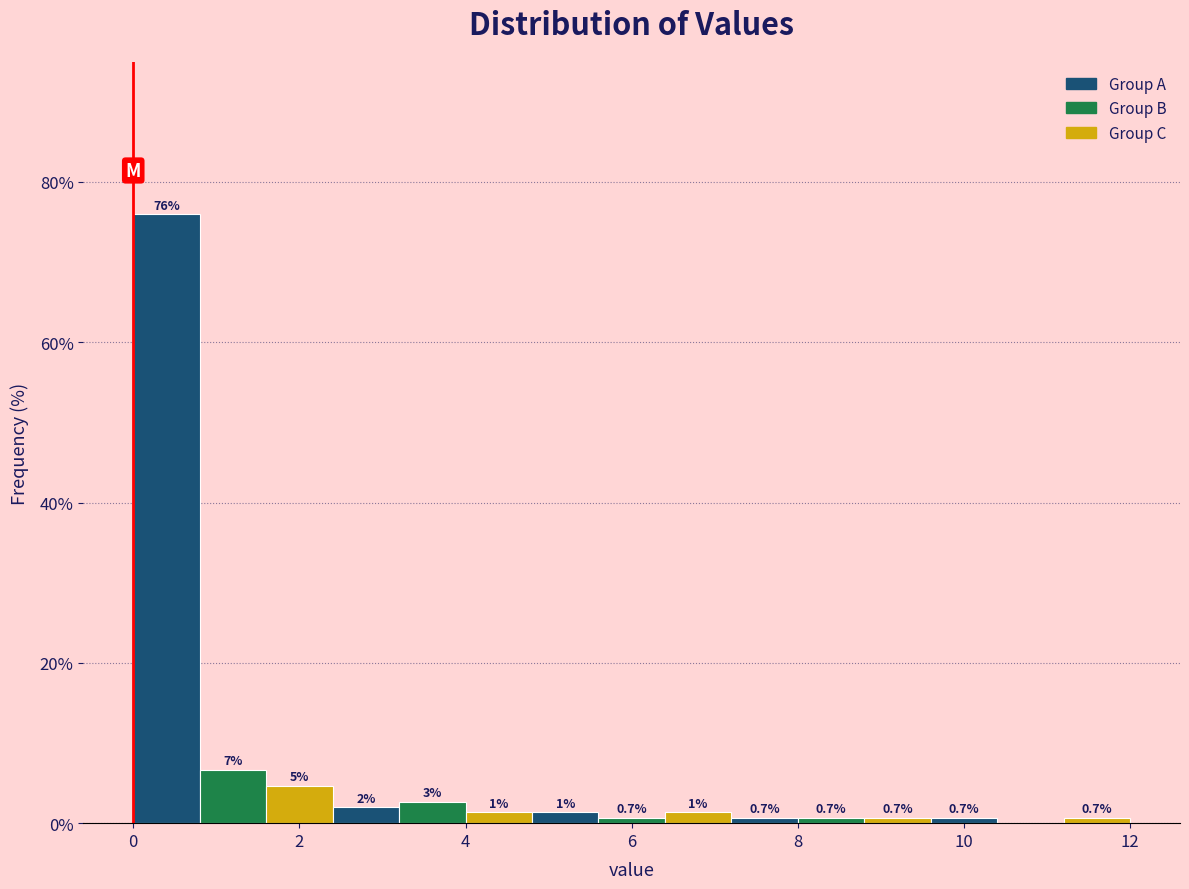

Over which range of the x-axis is the bar tallest?

0.0 to 0.8